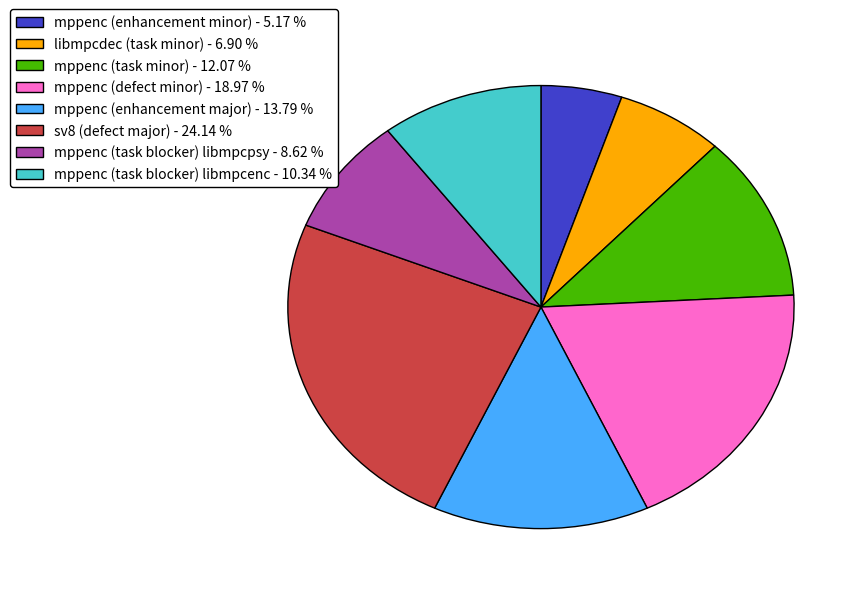

Does any single category account for the majority?

No